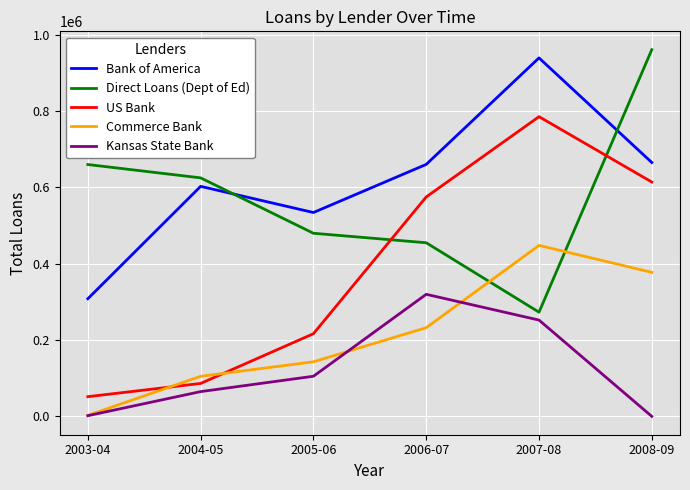

Between 2007-08 and 2008-09, which series saw the biggest shift?

Direct Loans (Dept of Ed)